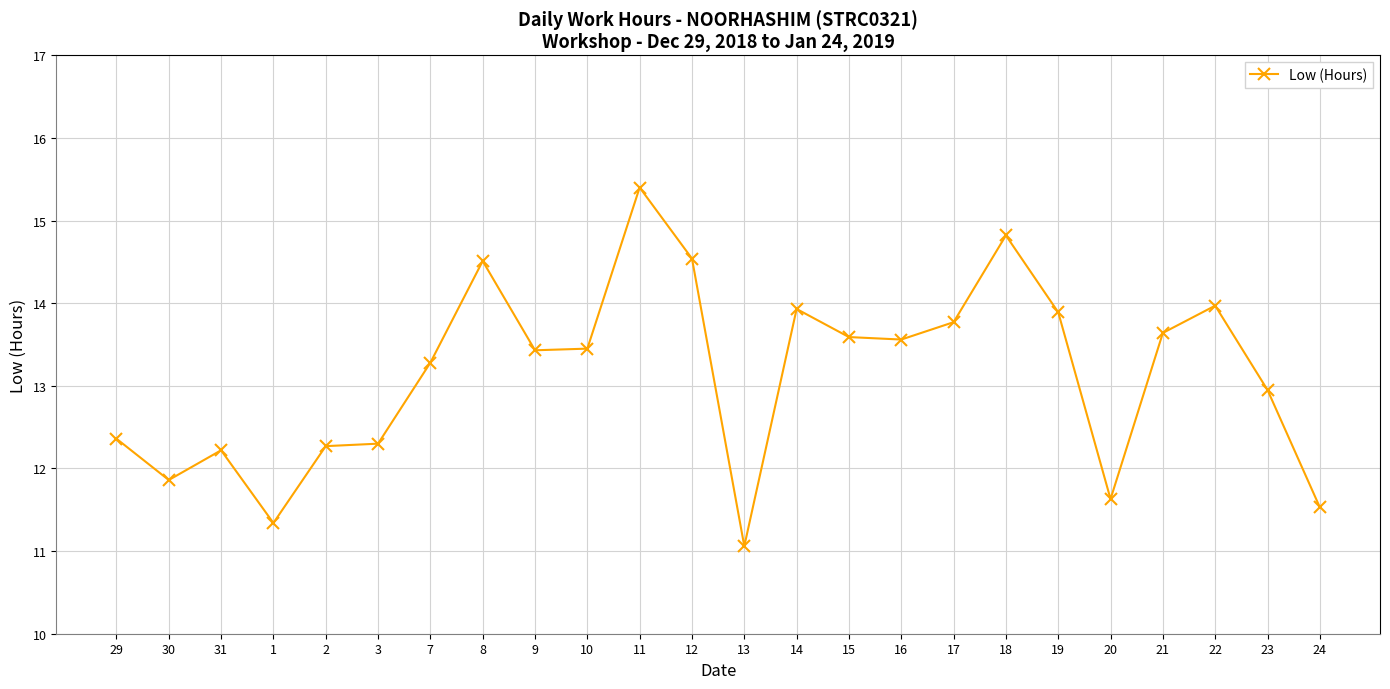

At which label is the value closest to 13?

23